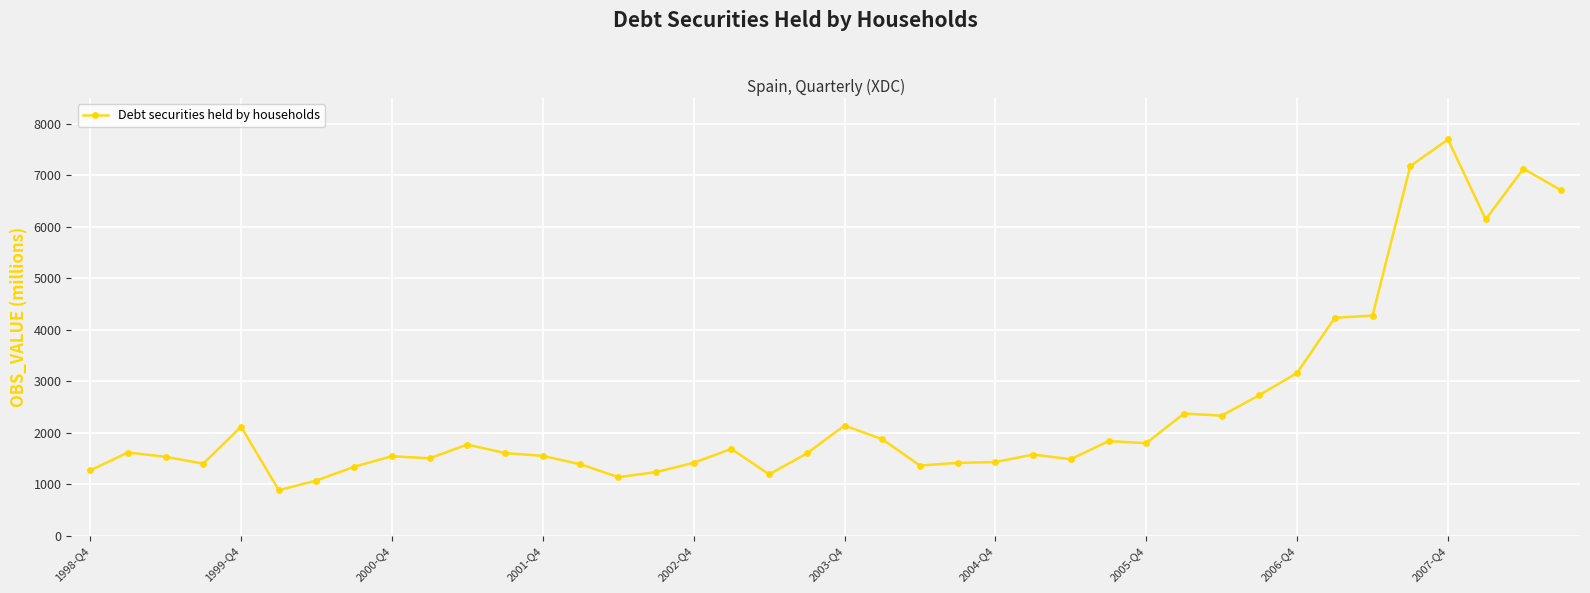

What is the smallest value displayed?

884